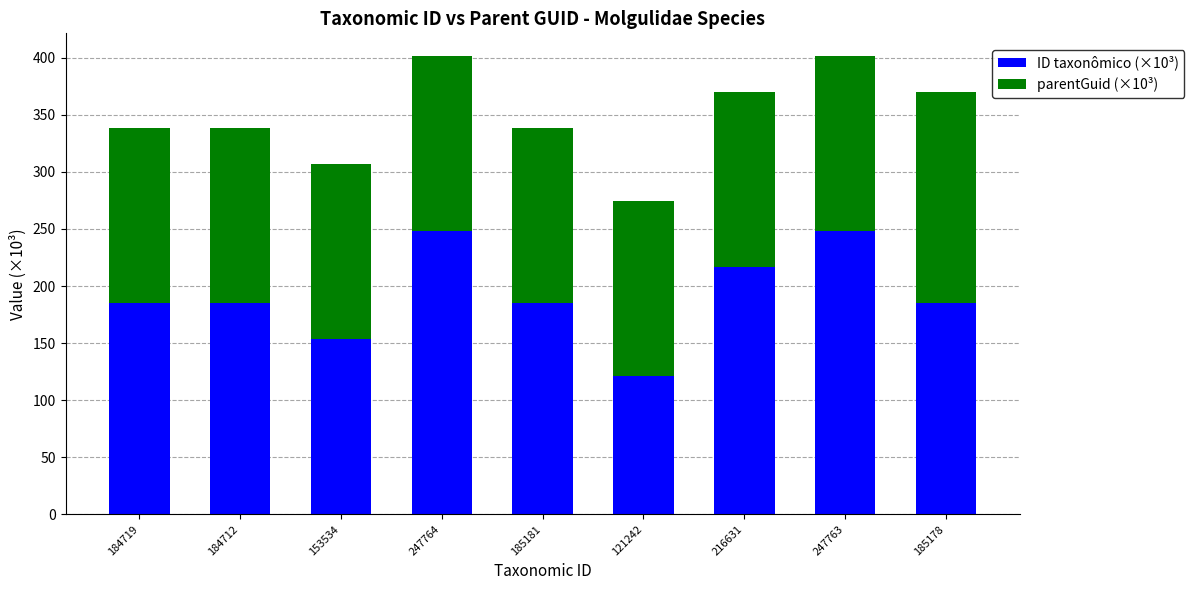

True or false: ID taxonômico (×10³) has a value of 250.8 at 153534.

False